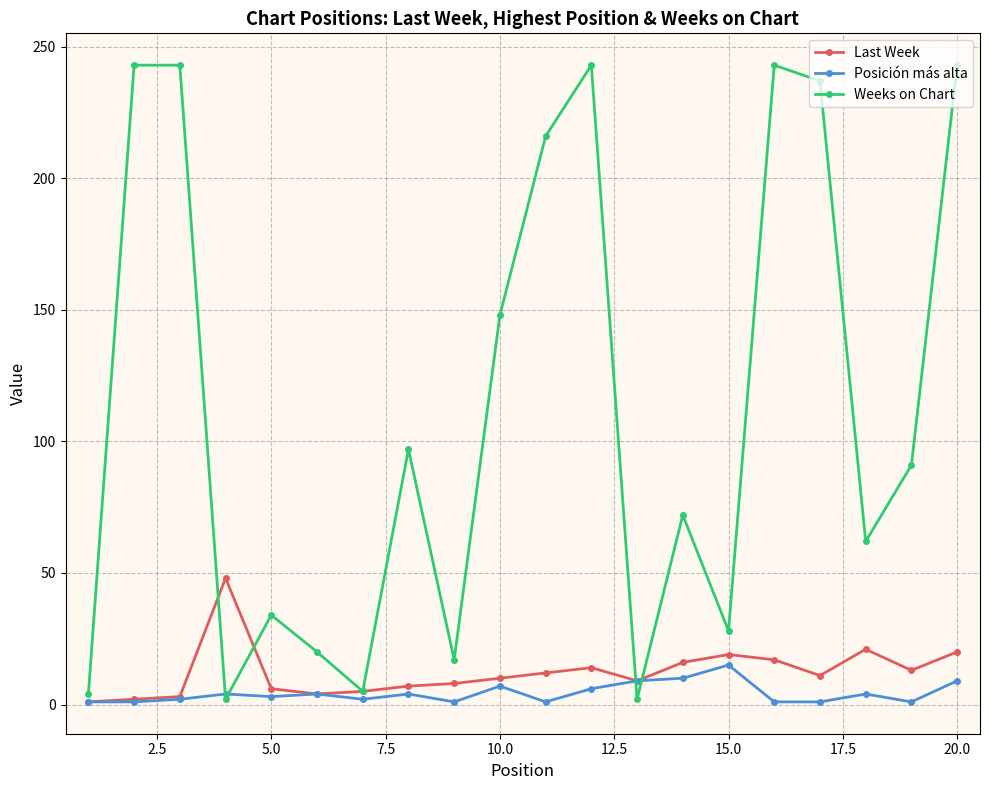

What is the smallest value displayed?

1